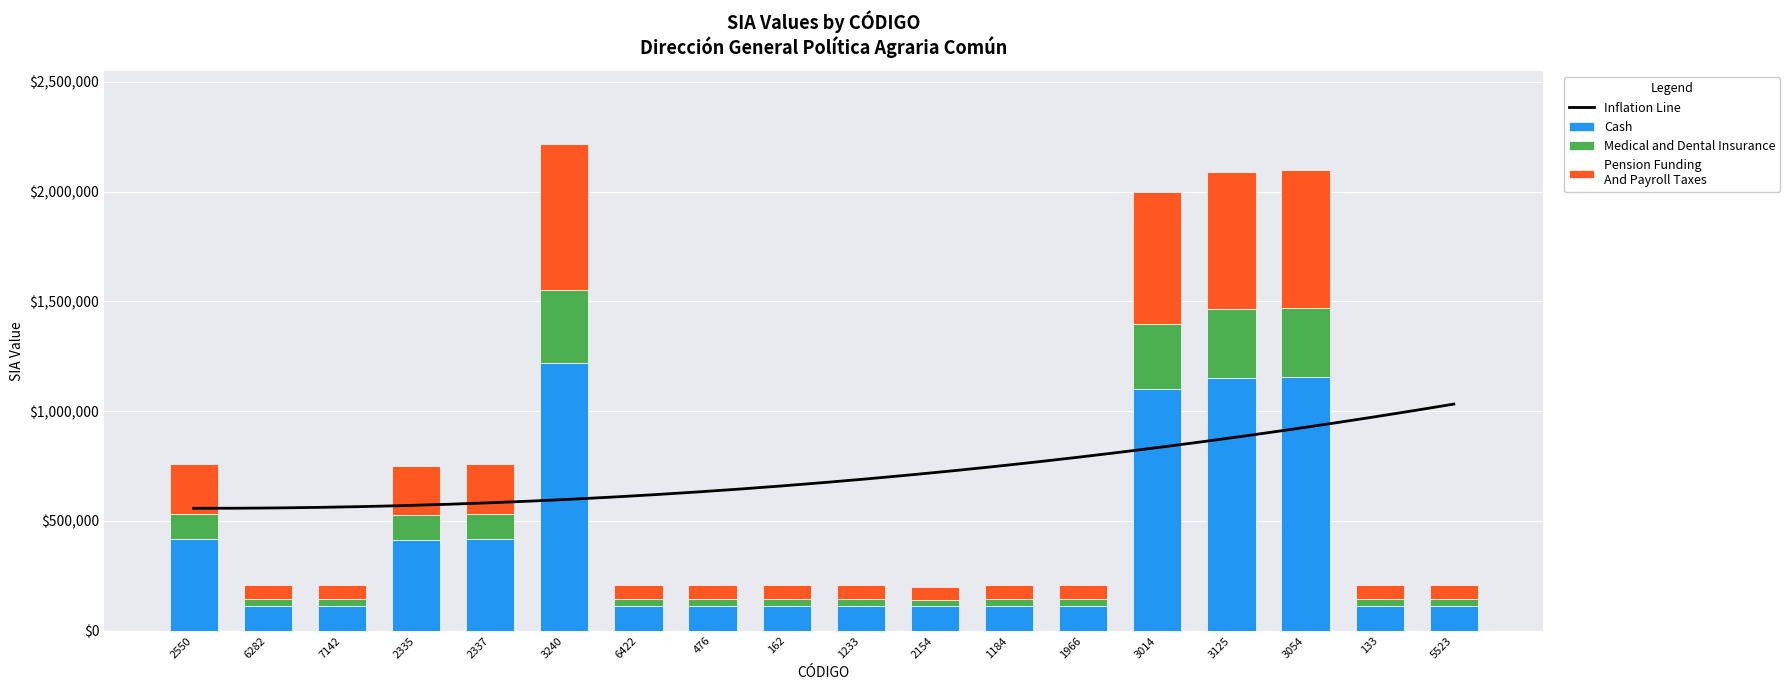

The chart shows a value of 114201.5 at 6422. True or false?

True